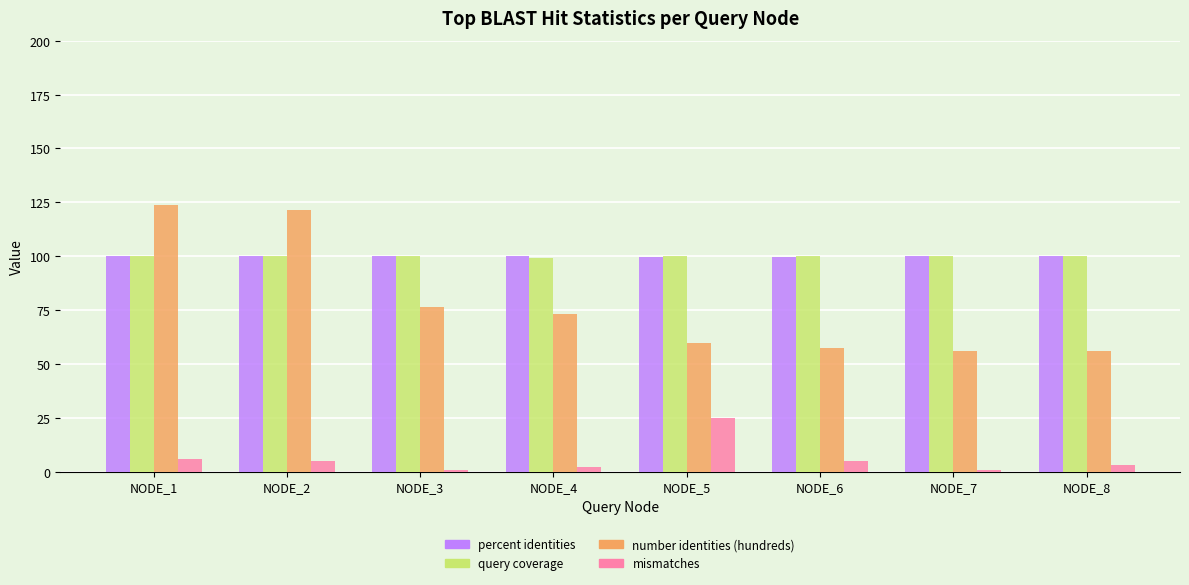

How many bars are there in each group?

4